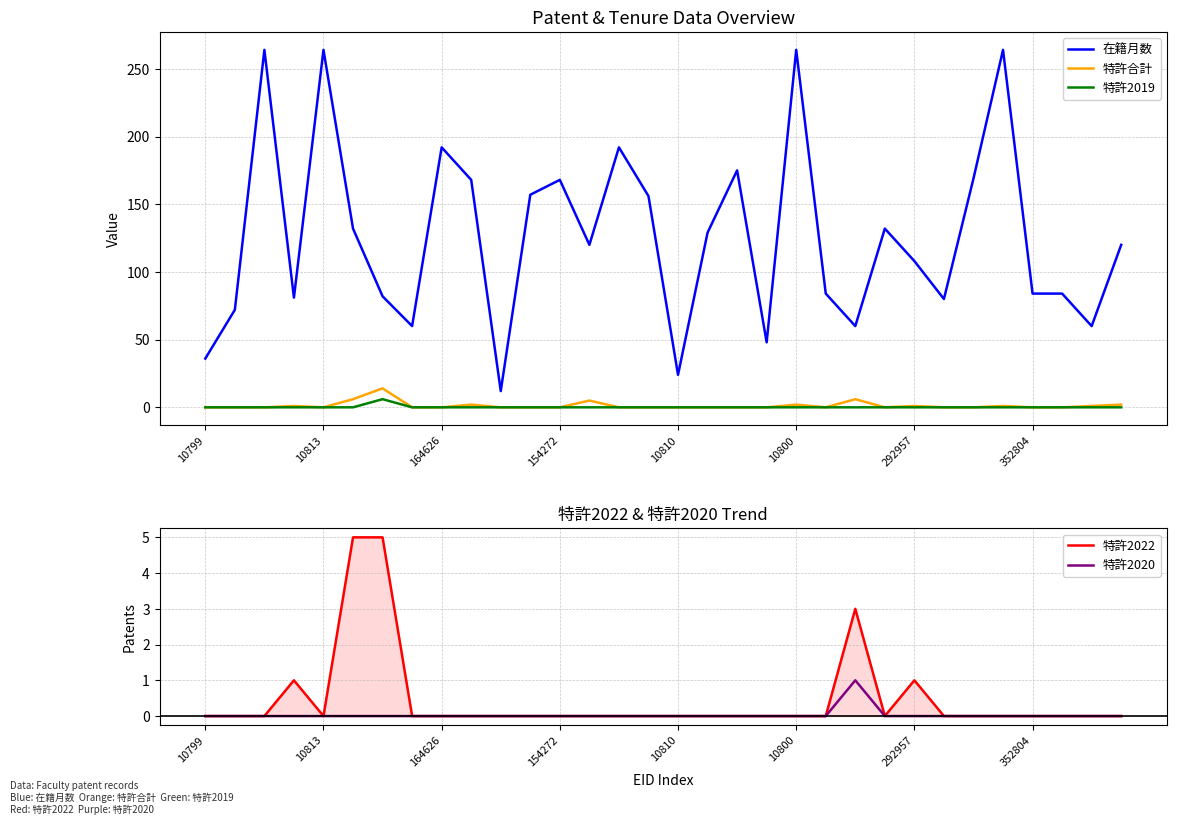

How many lines are shown in the chart?

5